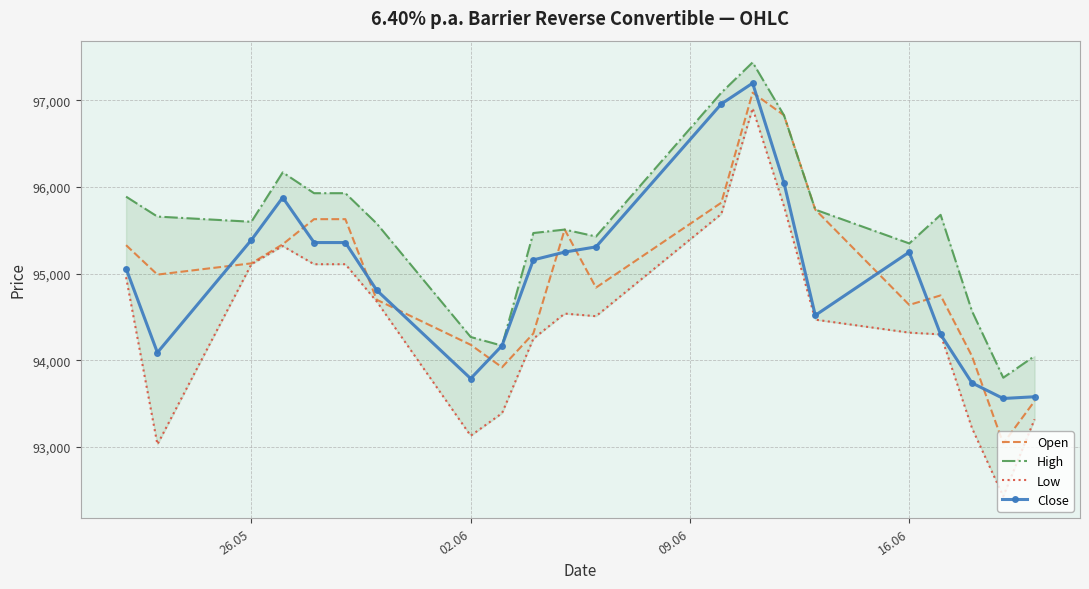

What is the highest value of the Open series?

97090